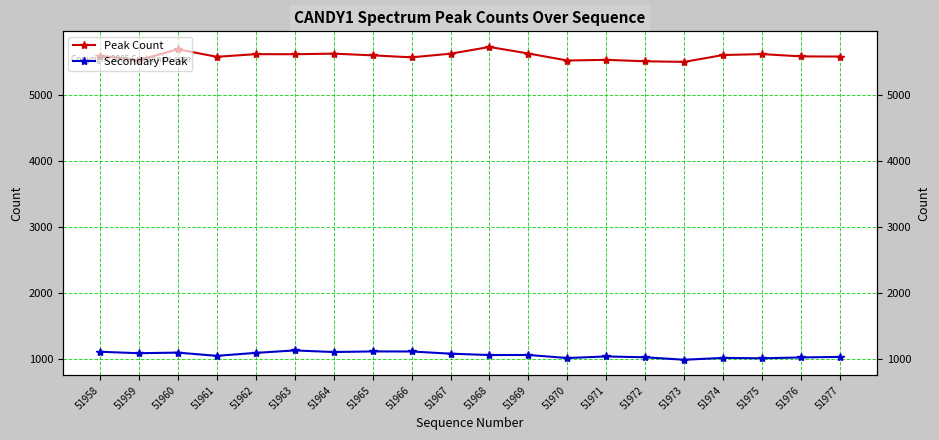

Where is the first local minimum for Peak Count?

51959